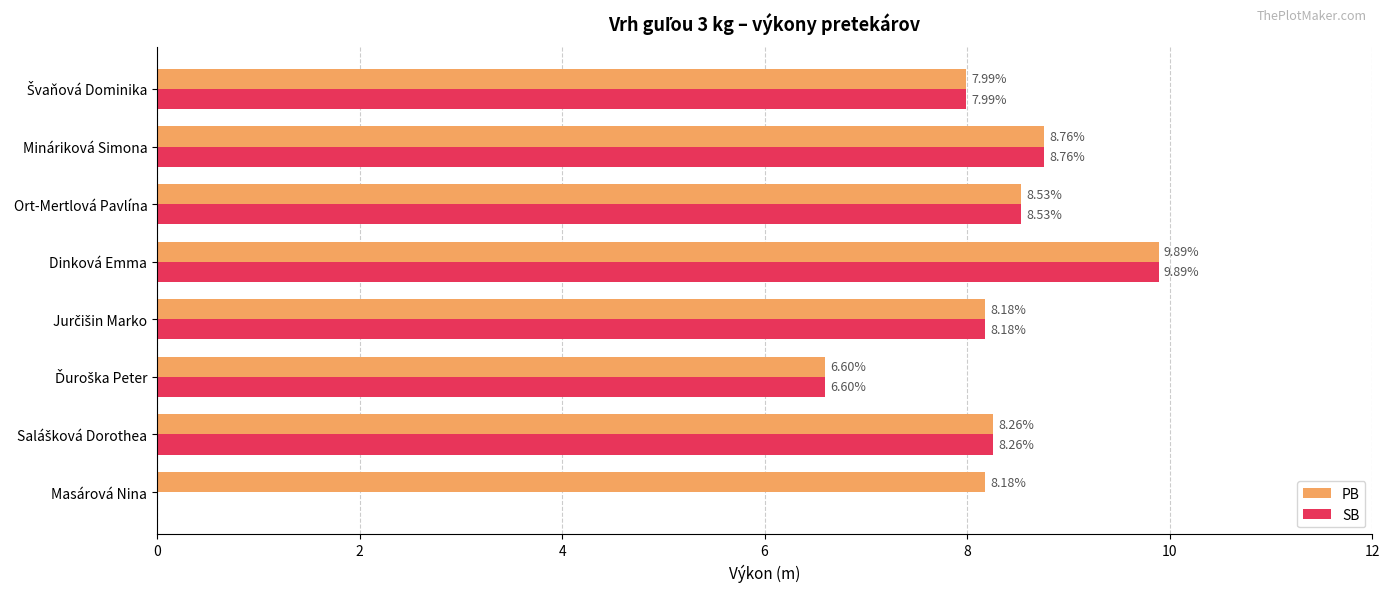

What is the sum of the PB values at Masárová Nina and Mináriková Simona?

16.9